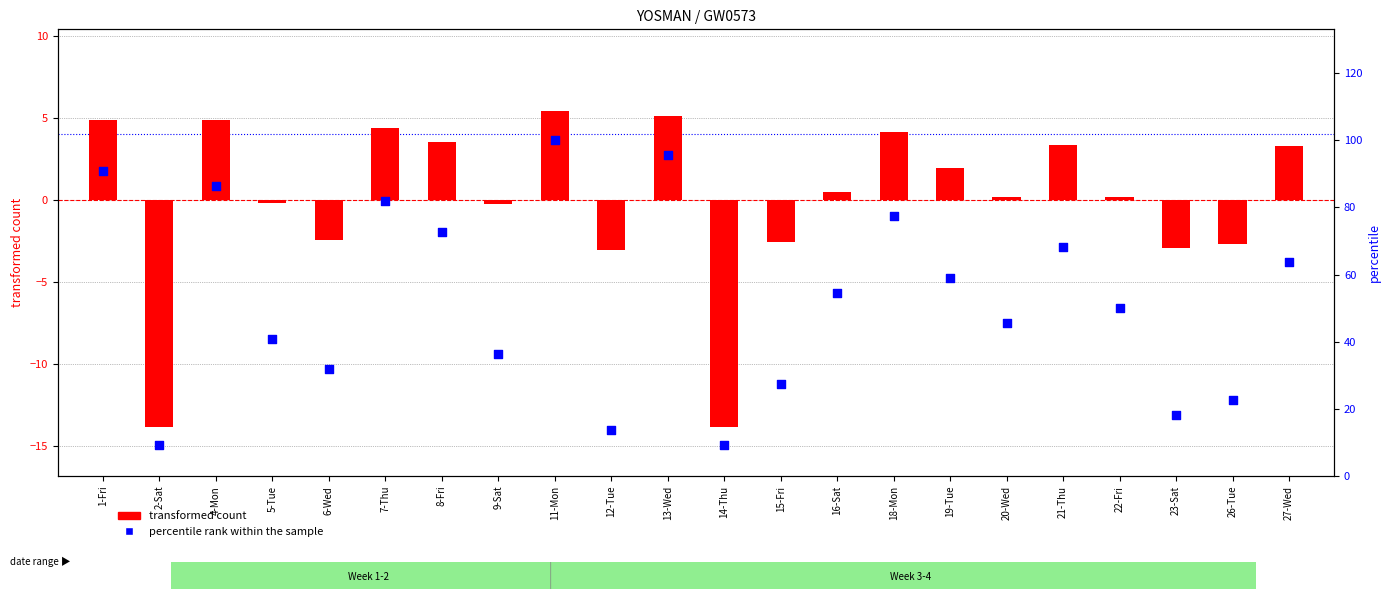

Which series has the largest total across all categories?

percentile rank within the sample